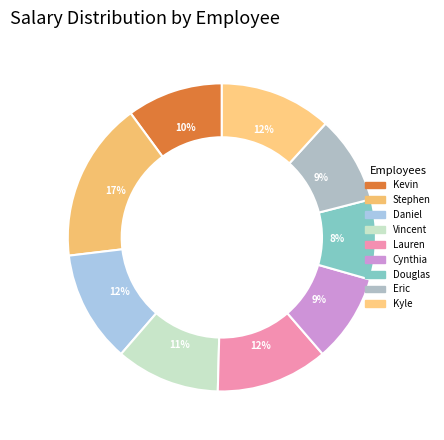

How many slices are in this pie chart?

9